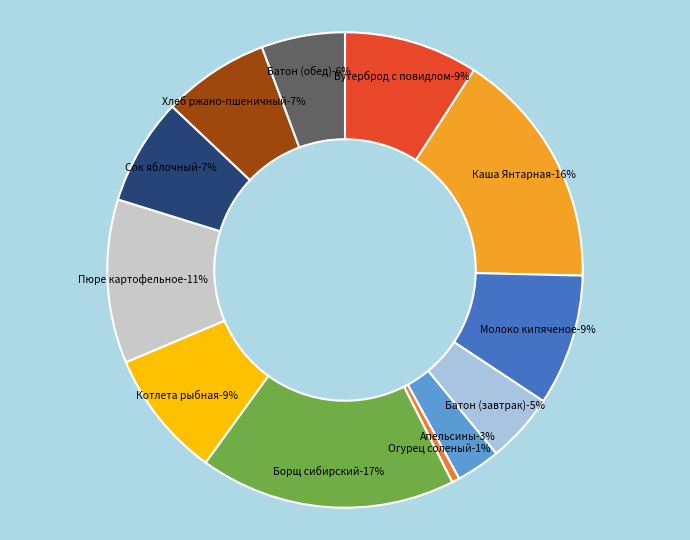

How much of the chart is everything except Борщ сибирский?

82.6%